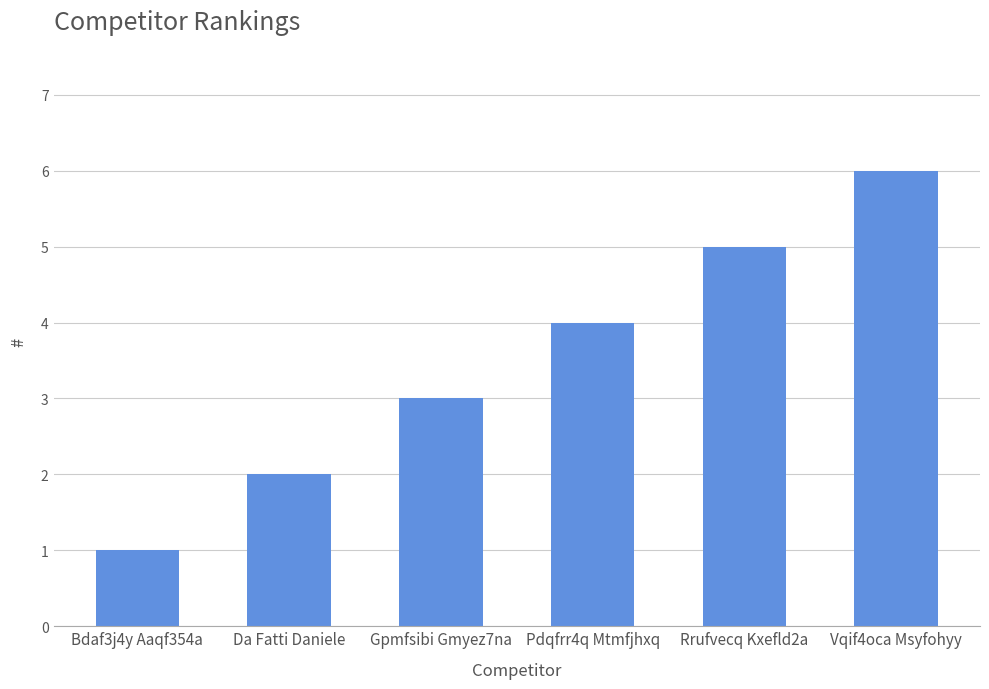

Reading right to left, what are all the values shown in this chart?

Vqif4oca Msyfohyy=6	Rrufvecq Kxefld2a=5	Pdqfrr4q Mtmfjhxq=4	Gpmfsibi Gmyez7na=3	Da Fatti Daniele=2	Bdaf3j4y Aaqf354a=1